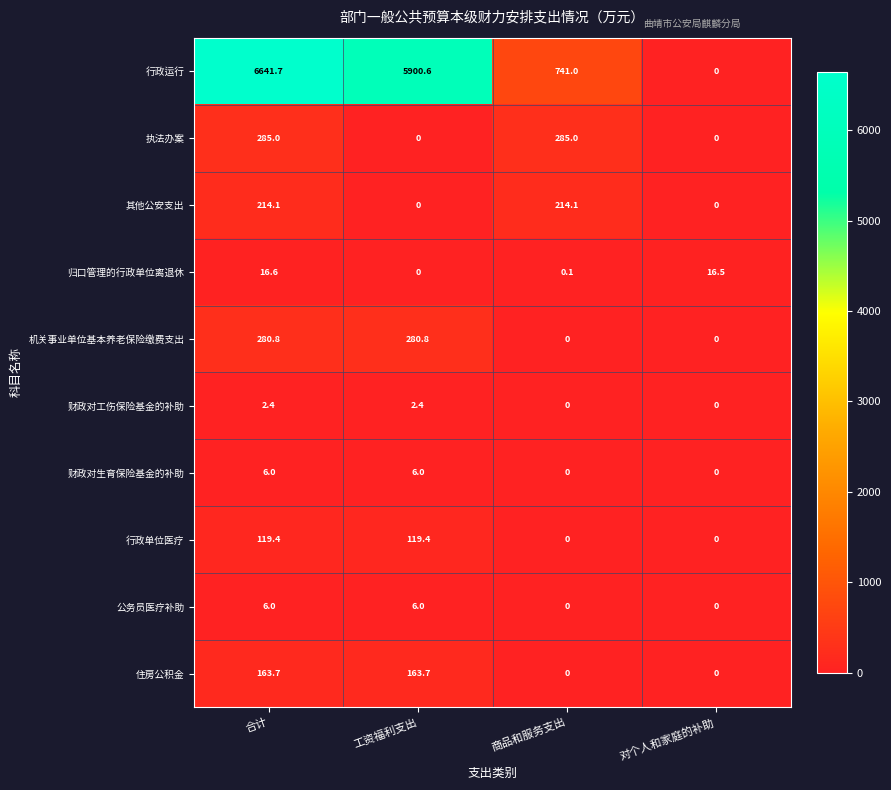

How many 财政对生育保险基金的补助 values are between 0 and 6?

4